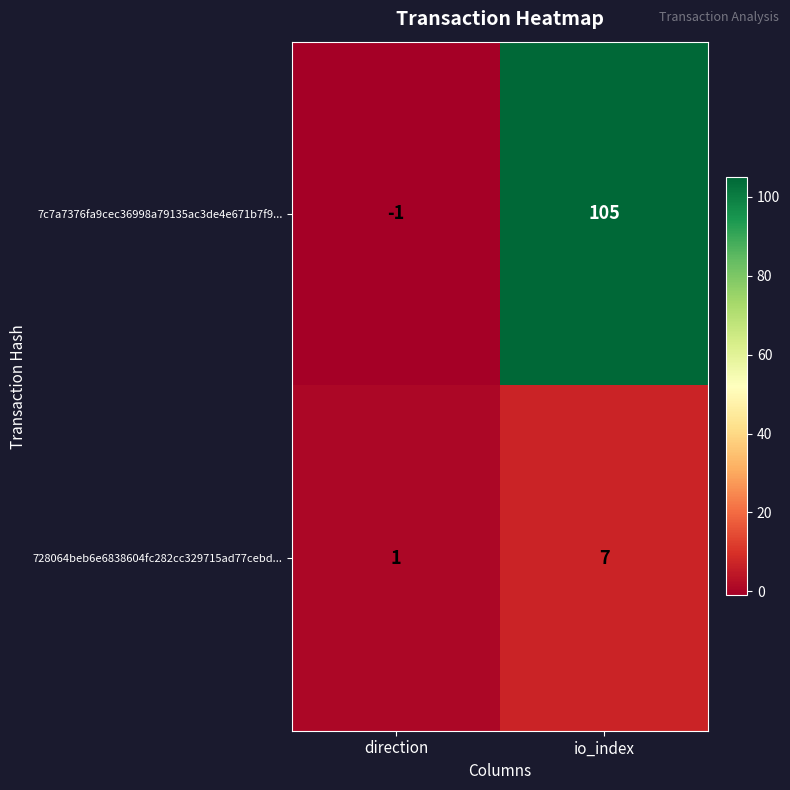

The value of 728064beb6e6838604fc282cc329715ad77cebd... at direction is 1. True or false?

True